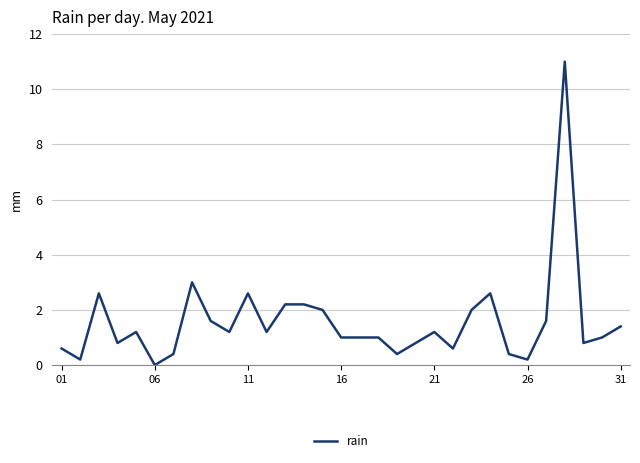

What is the maximum value shown in the chart?

11.0